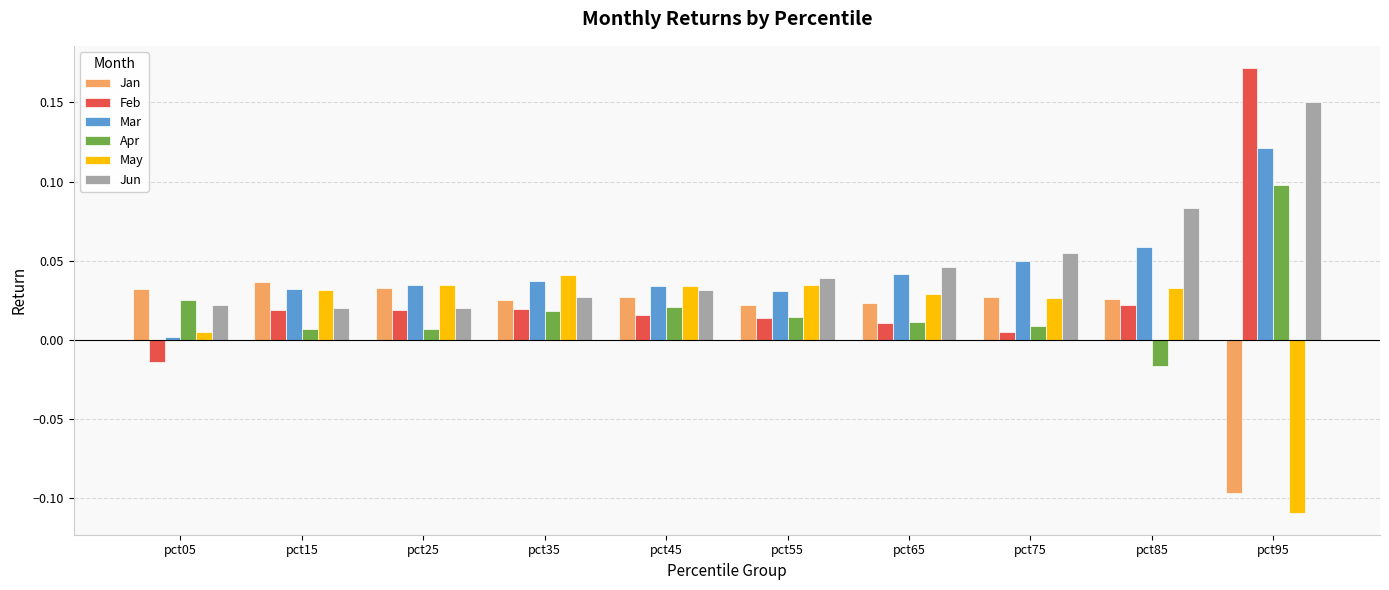

Which series has the widest spread of values?

Feb